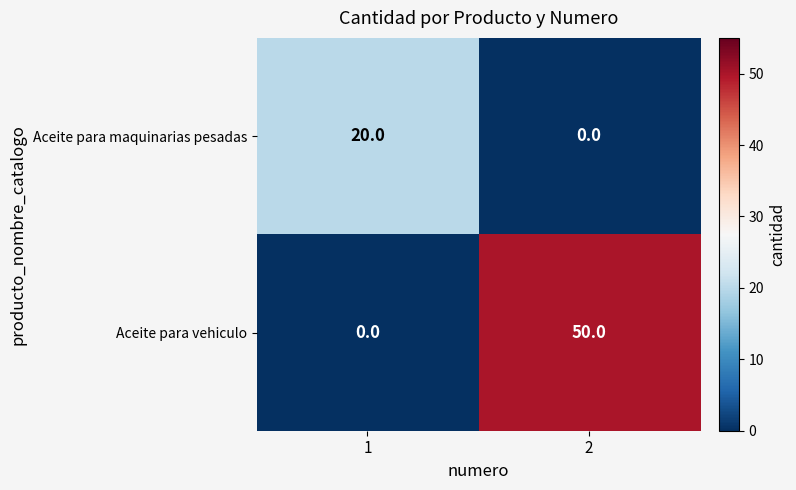

Reading right to left, what are all the values shown in this chart?

Aceite para maquinarias pesadas: 2=0	1=20
Aceite para vehiculo: 2=50	1=0